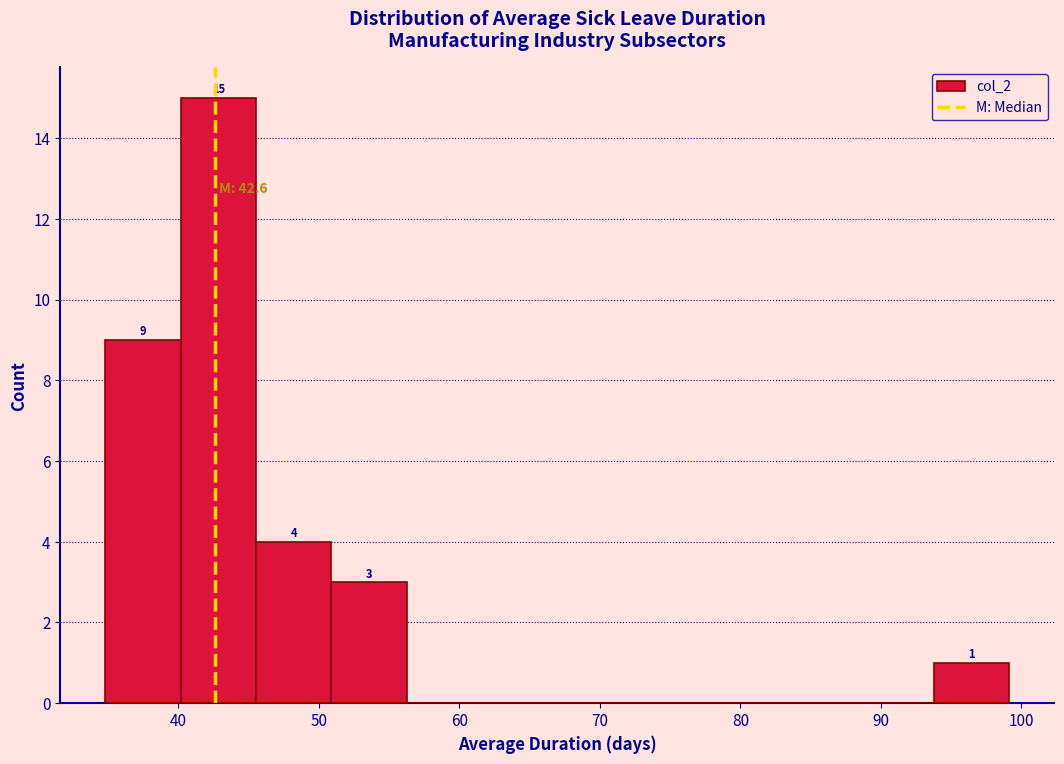

Which range on the x-axis has the tallest bar?

40 to 46